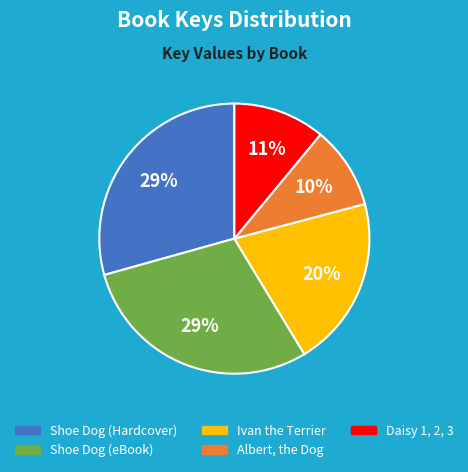

Which has a higher value, Daisy 1, 2, 3 or Shoe Dog (eBook)?

Shoe Dog (eBook)